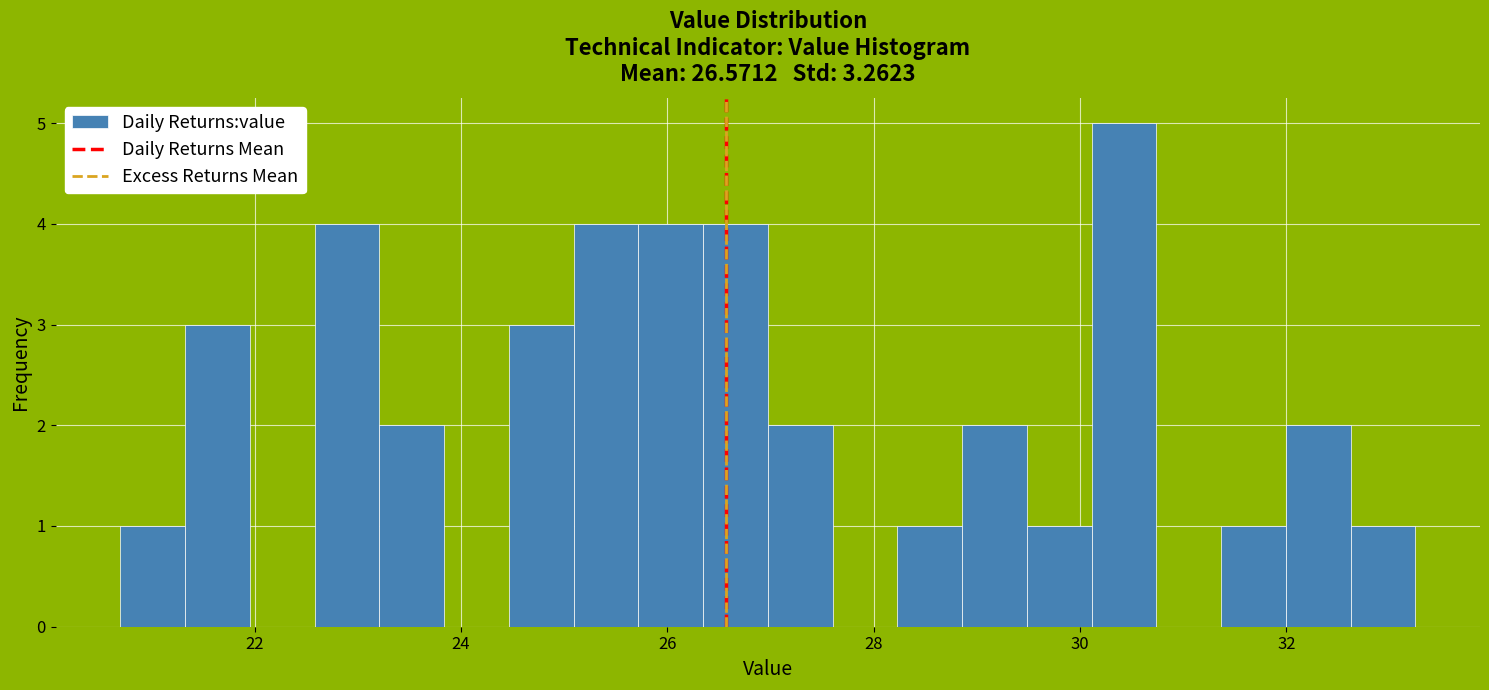

Around what value on the x-axis is the tallest bar? Give the approximate position of its centre, as read against the axis.

30.4